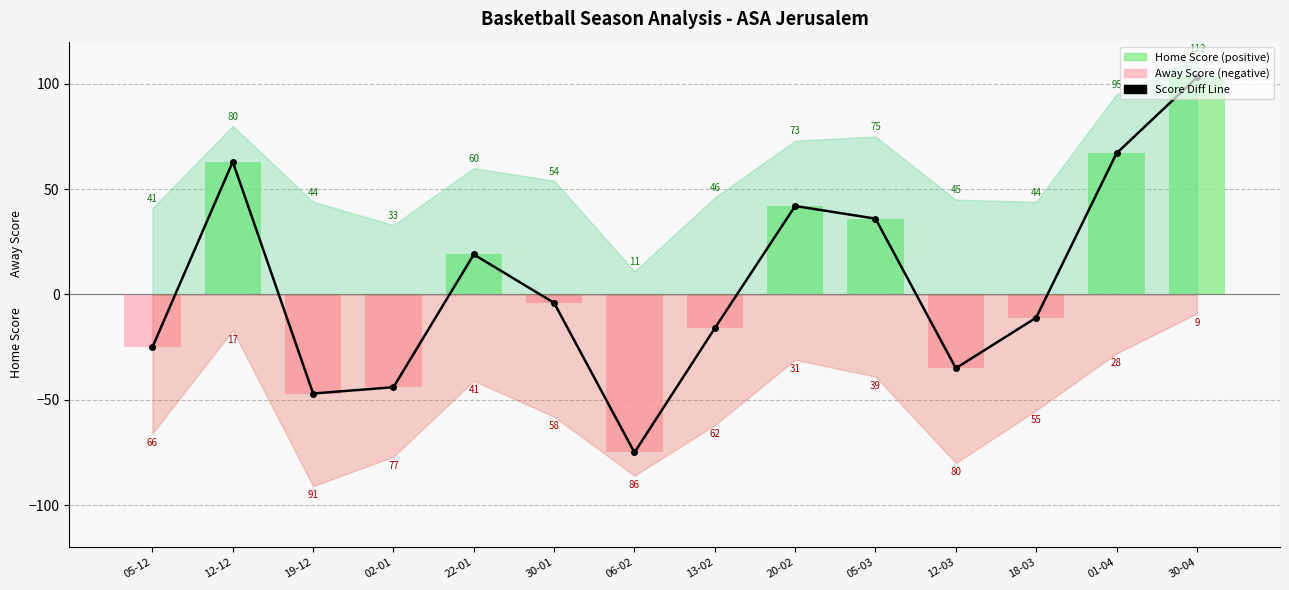

Where does the data first go above -4?

12-12